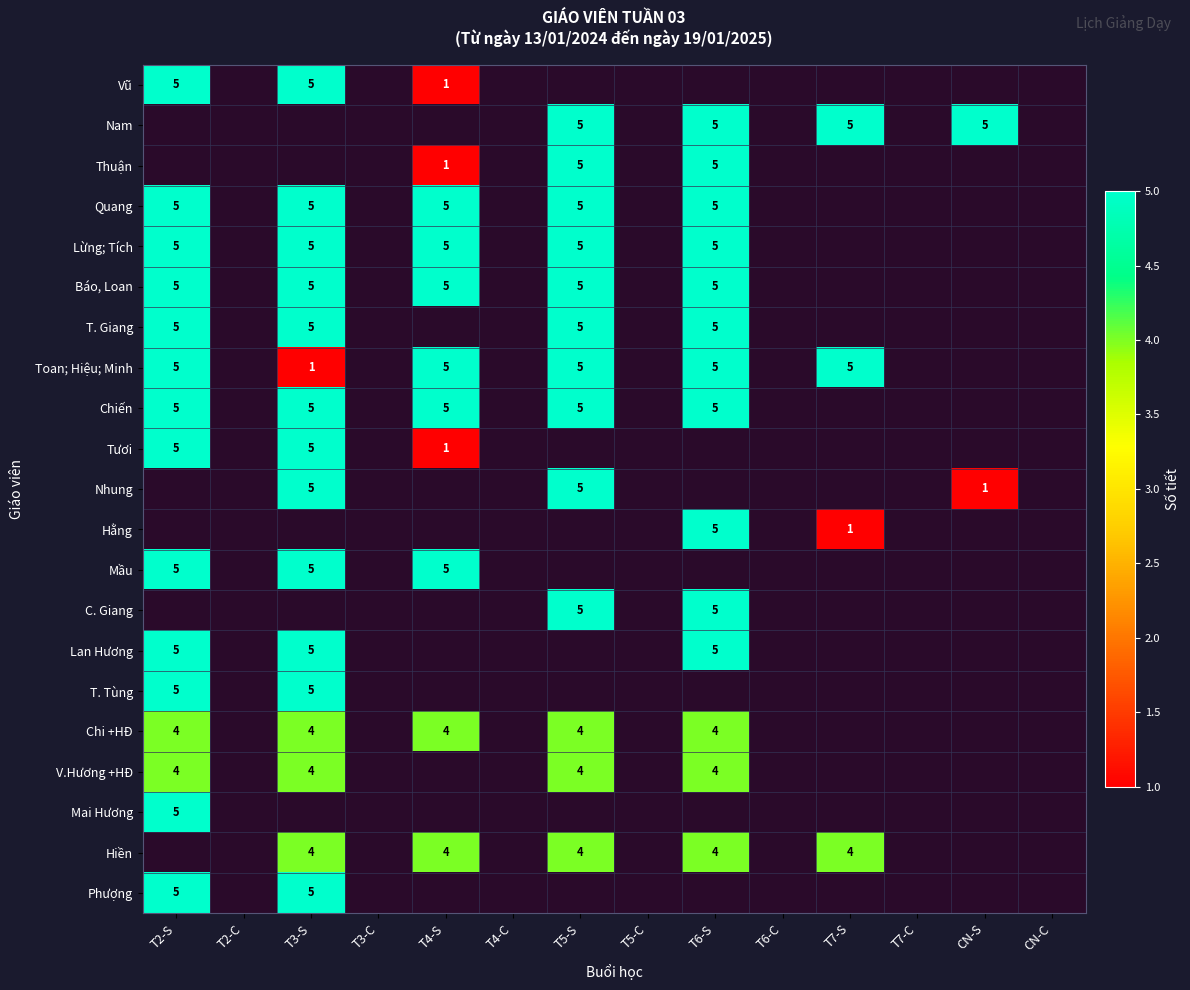

True or false: Tươi has a value of 8 at T3-S.

False